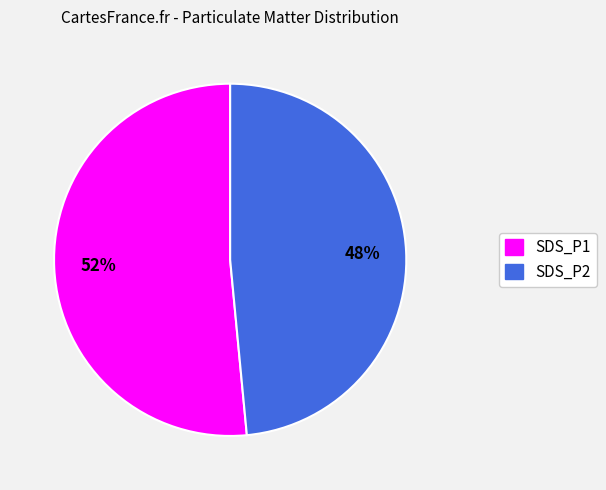

What is the ratio of the value at SDS_P1 to the value at SDS_P2?

1.1